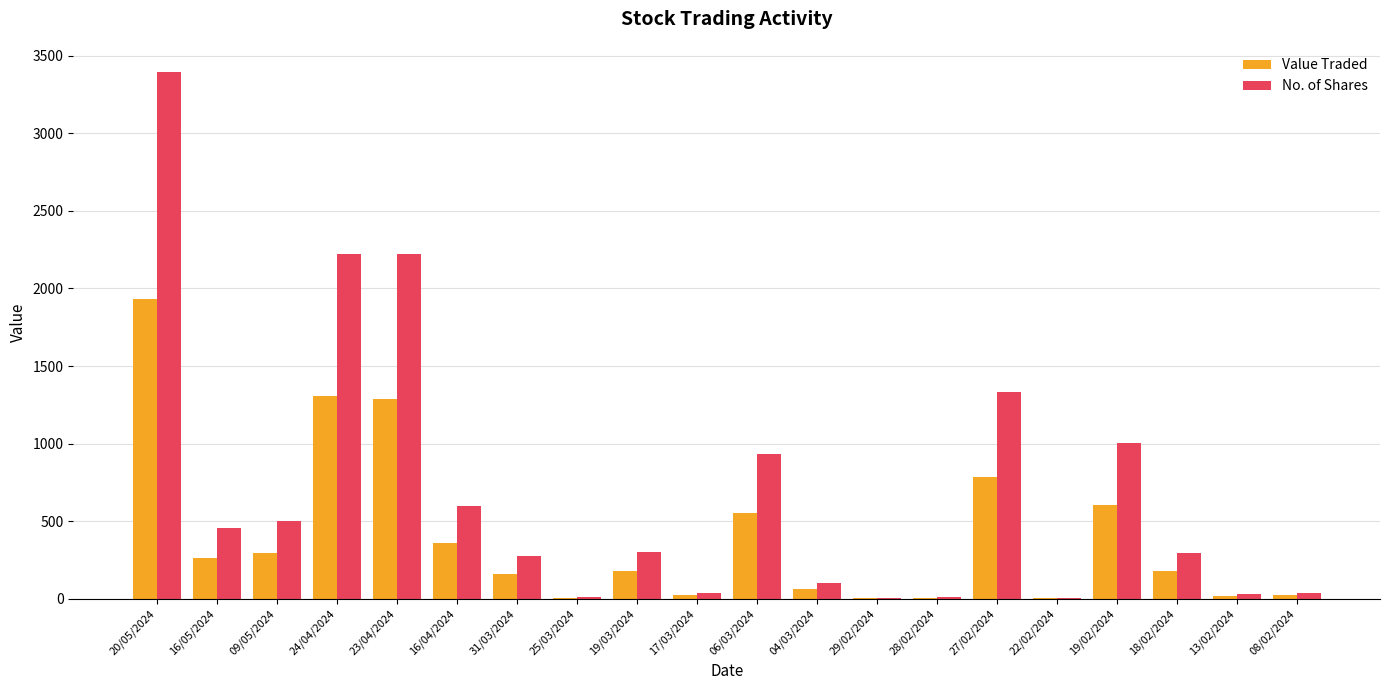

What is the sum of all Value Traded values?

8065